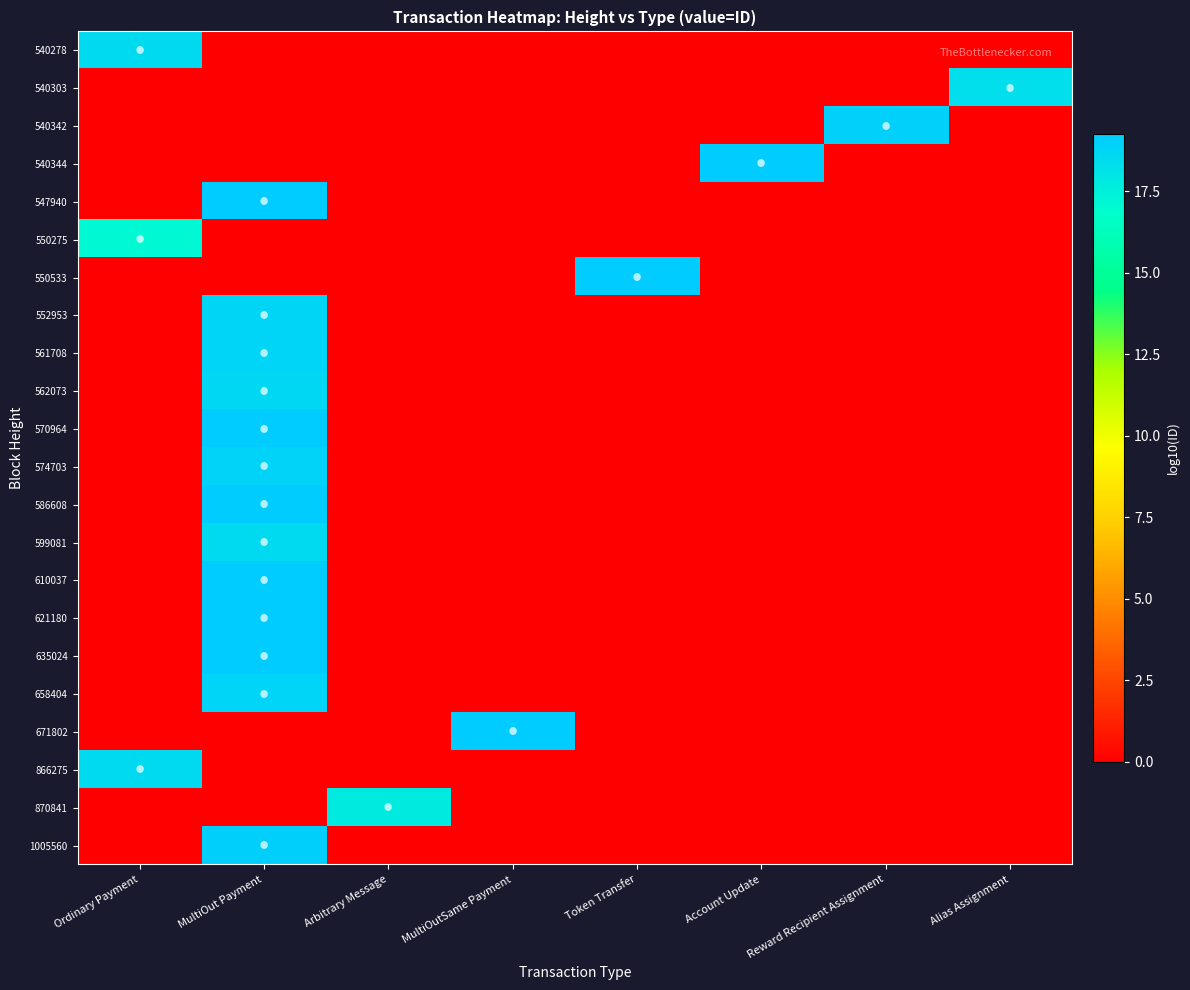

How many series are shown in this chart?

22